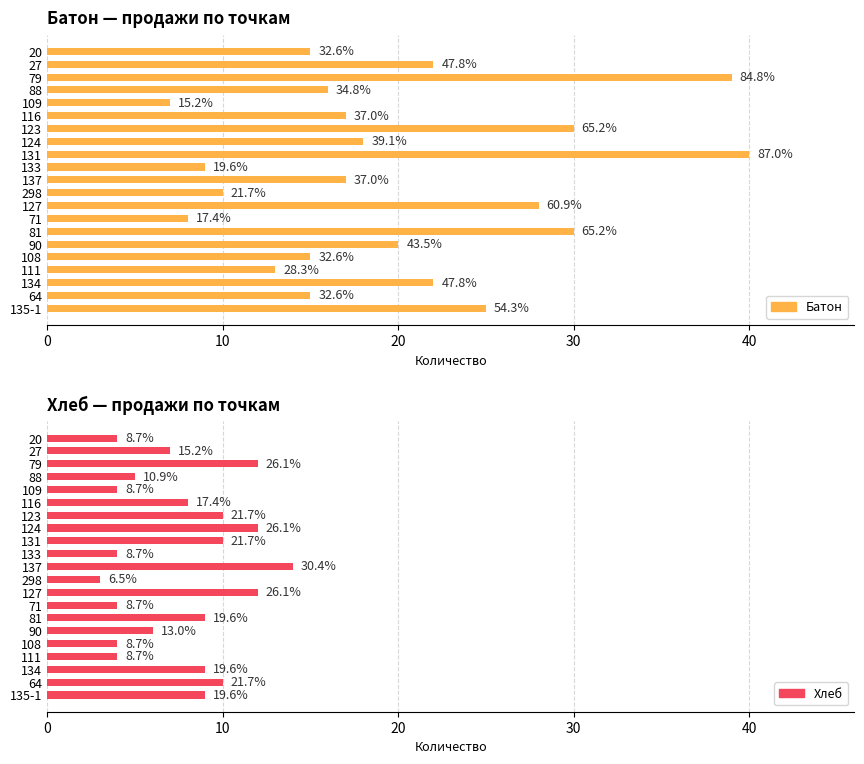

Count the number of categories in the chart.

21